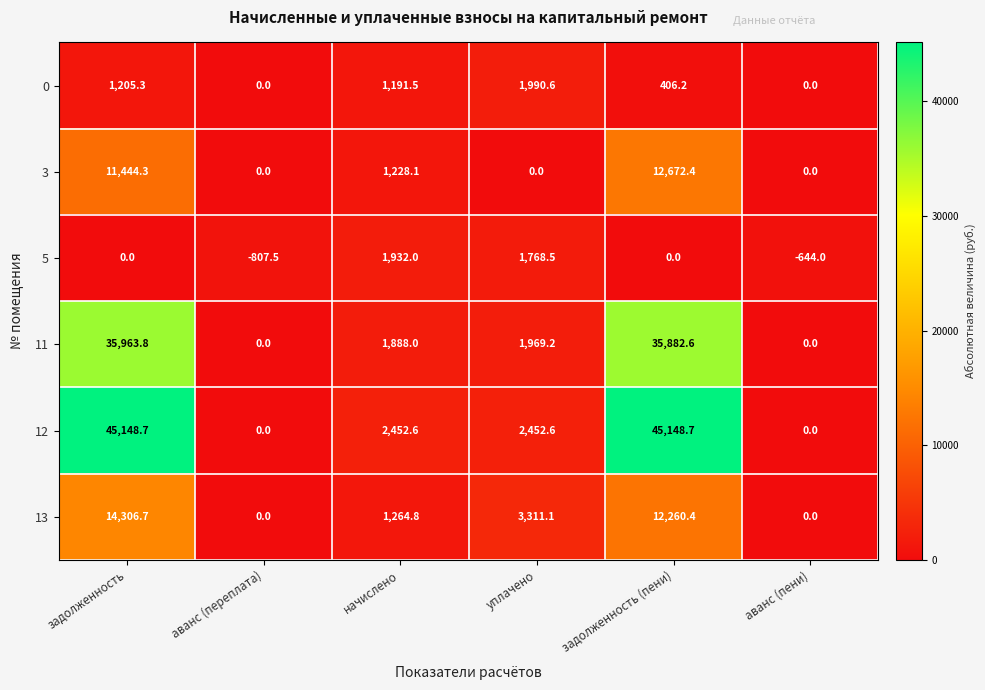

List the series in order of their peak value, highest first.

12, 11, 13, 3, 0, 5